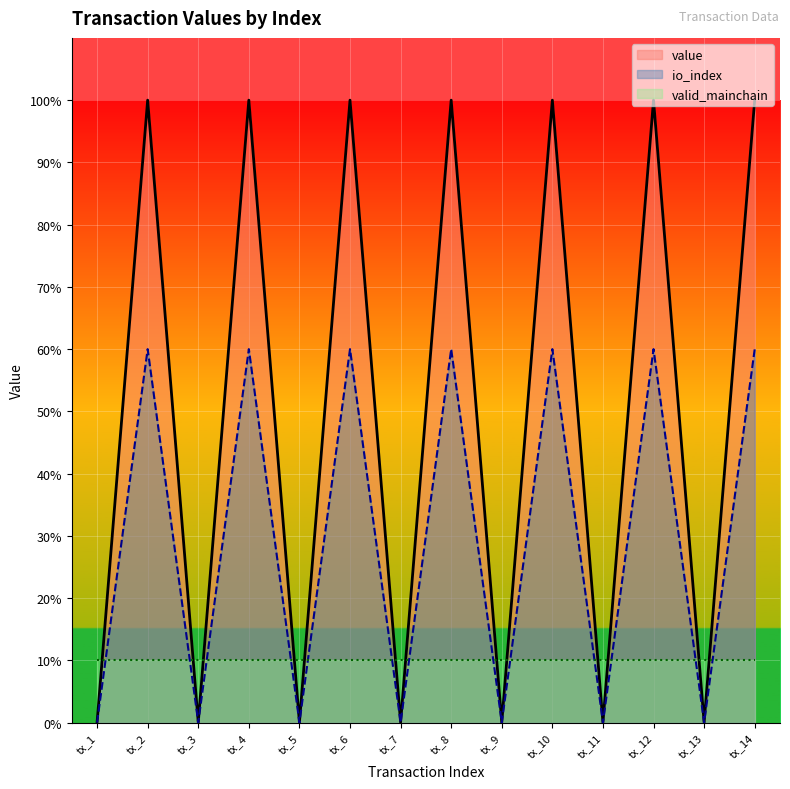

The value of value at tx_8 is 100.0. True or false?

True